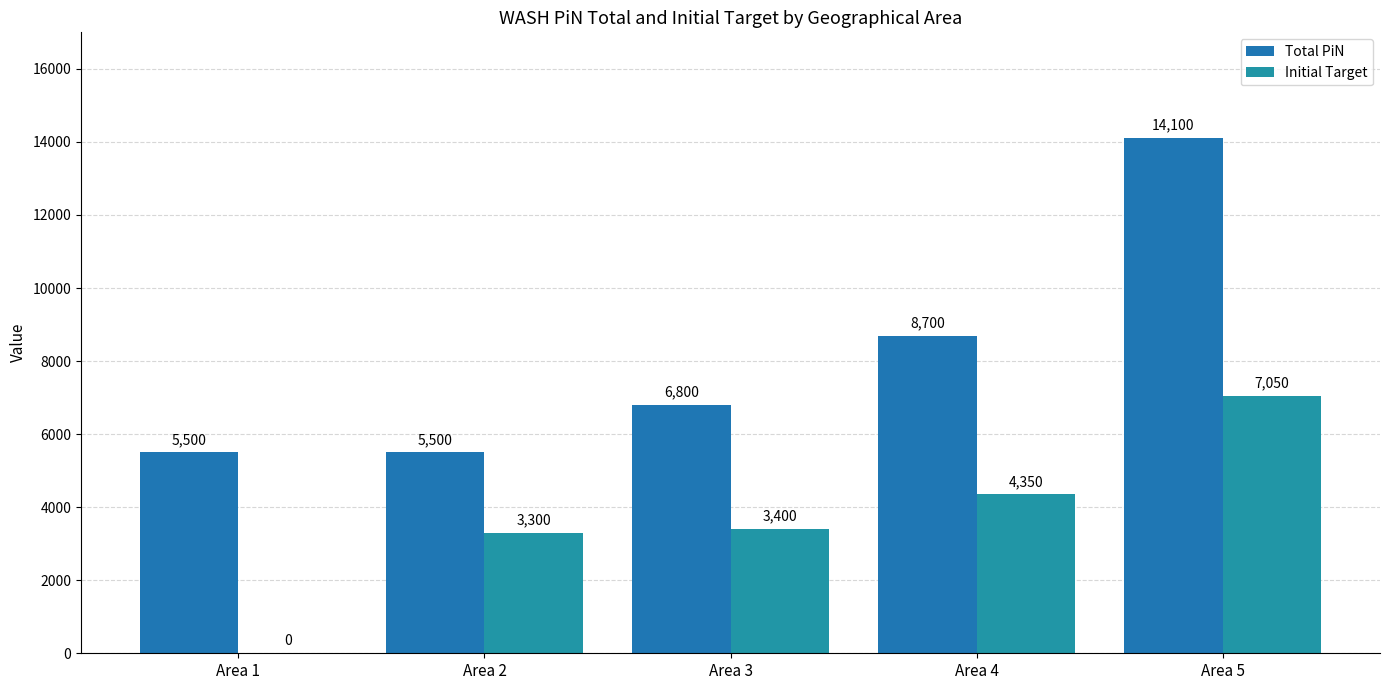

What is the total value across all series at Area 4?

13050